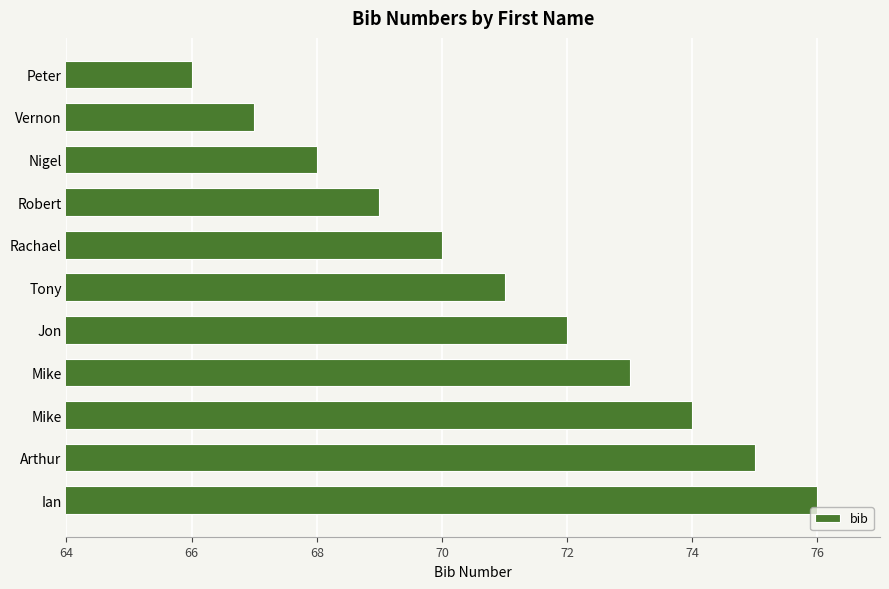

At which category does the chart reach its minimum across all series?

Peter